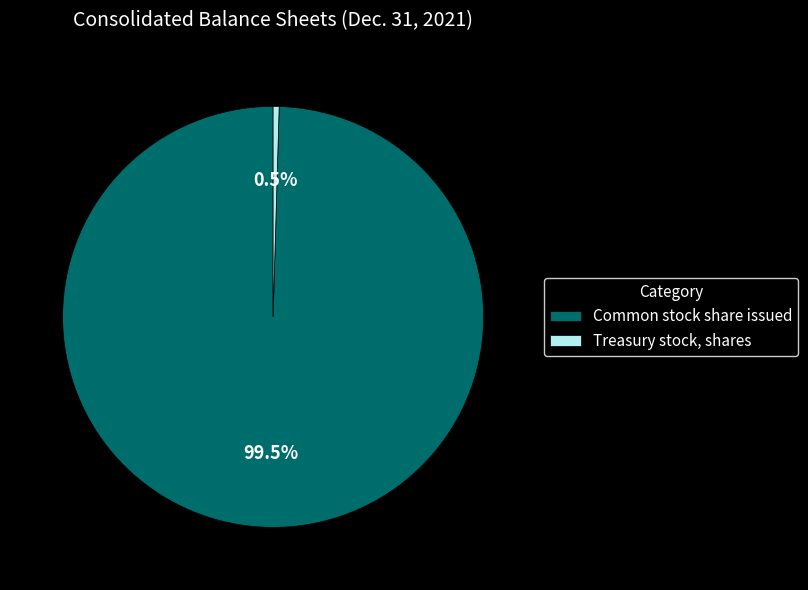

Which category has the biggest portion of the pie?

Common stock share issued